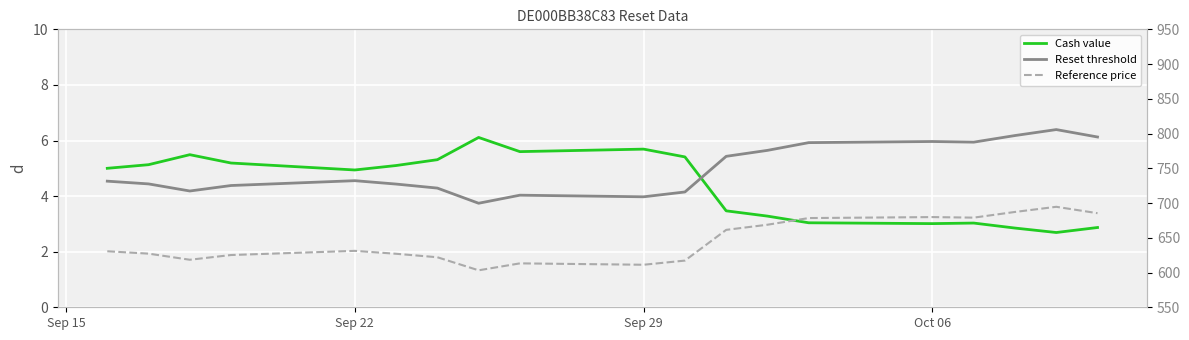

What is the value of the Reference price point at the 16th from the left?

679.0